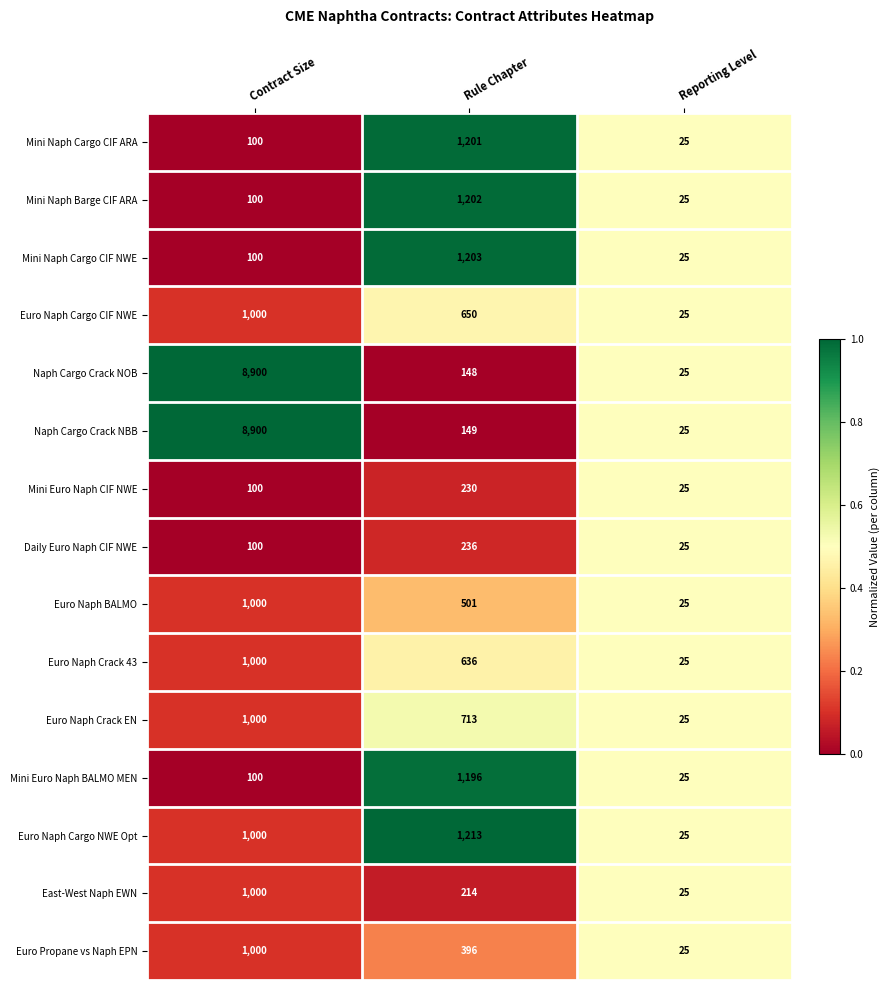

Which category has the lowest value in the Mini Naph Barge CIF ARA series?

Reporting Level